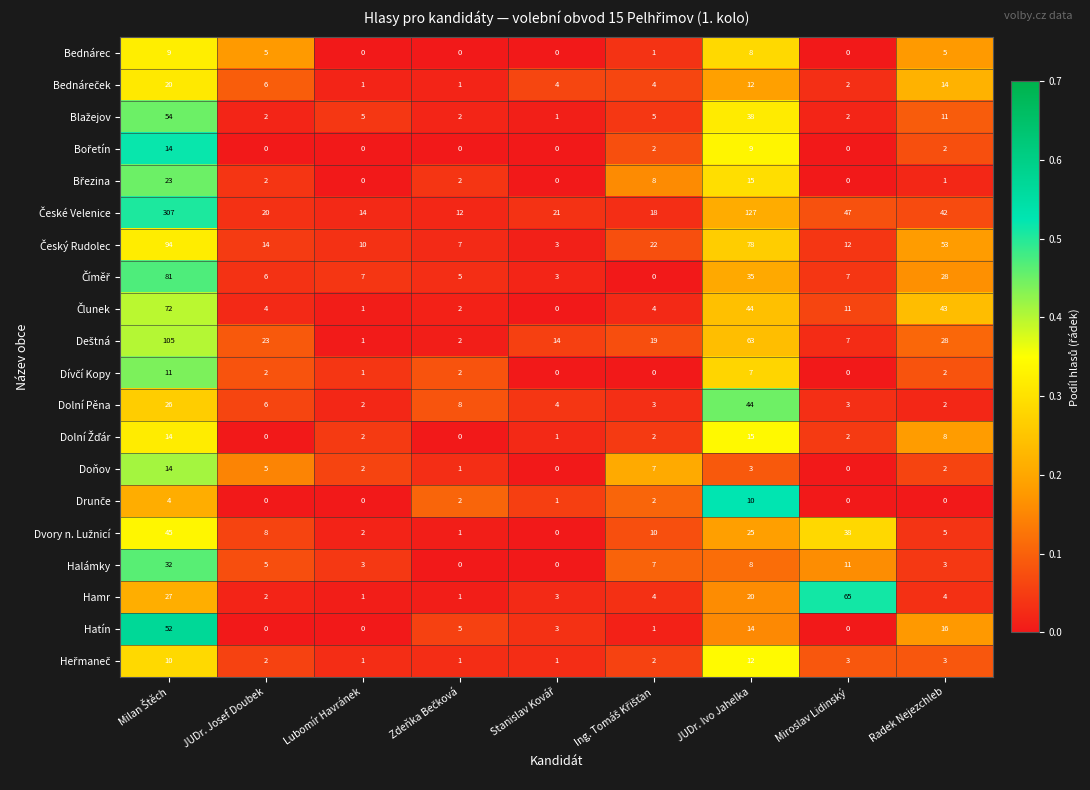

At how many categories does at least one series exceed 41?

4